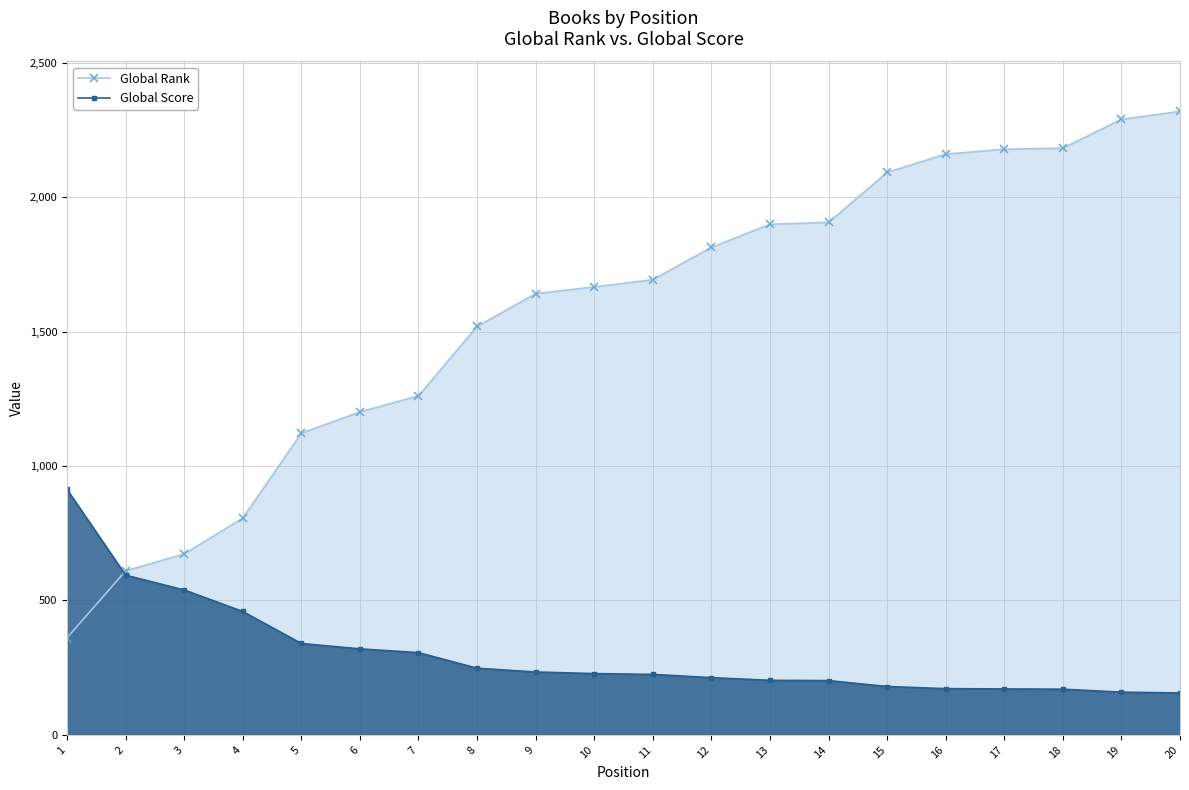

What is the minimum value shown in the chart?

156